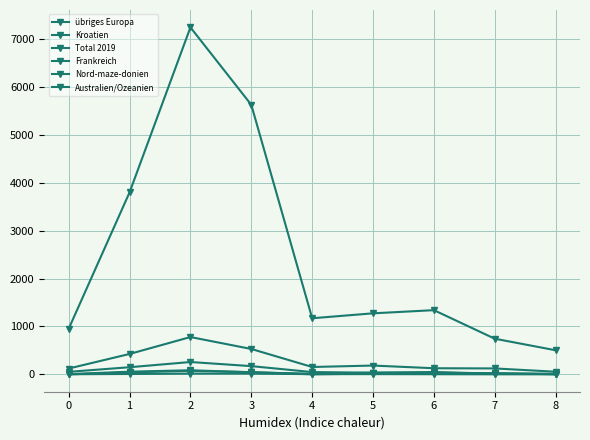

How many distinct data groups are displayed?

6